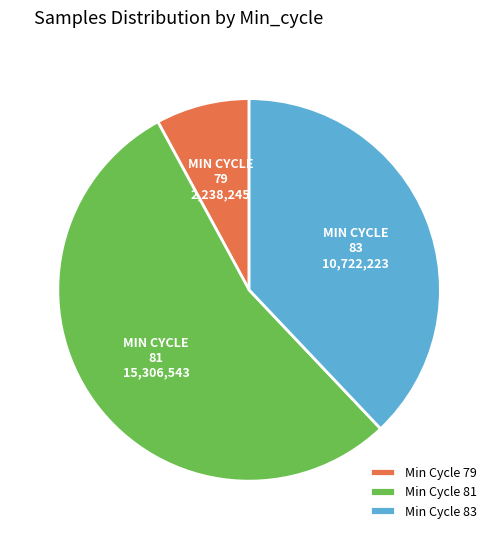

Rank the categories by value from highest to lowest.

Min Cycle 81, Min Cycle 83, Min Cycle 79